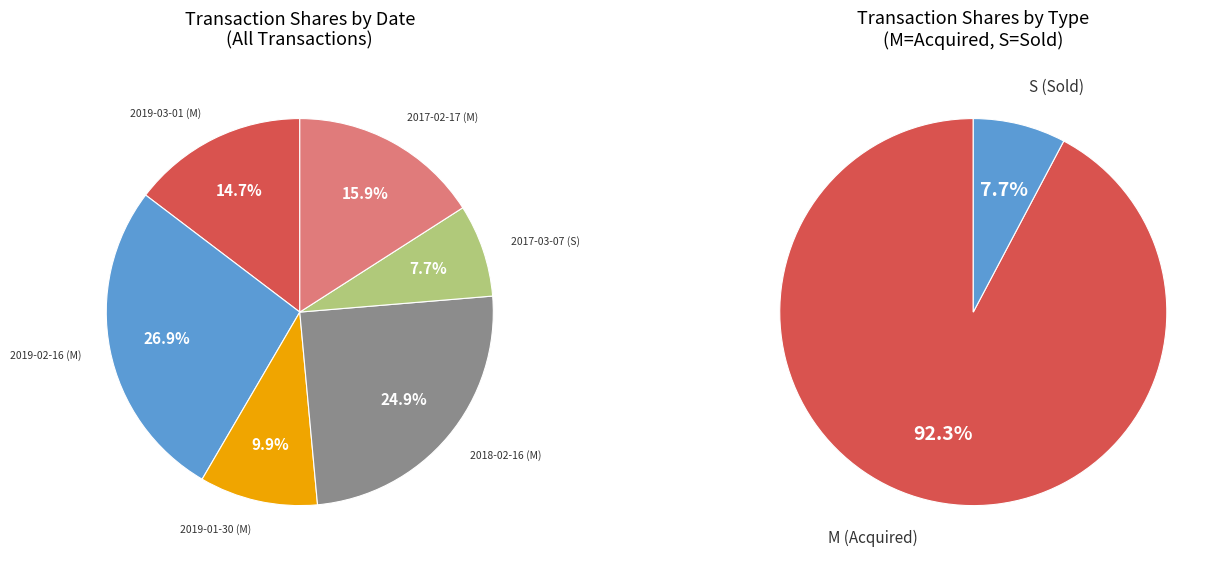

Is there any slice that represents more than half of the pie?

No